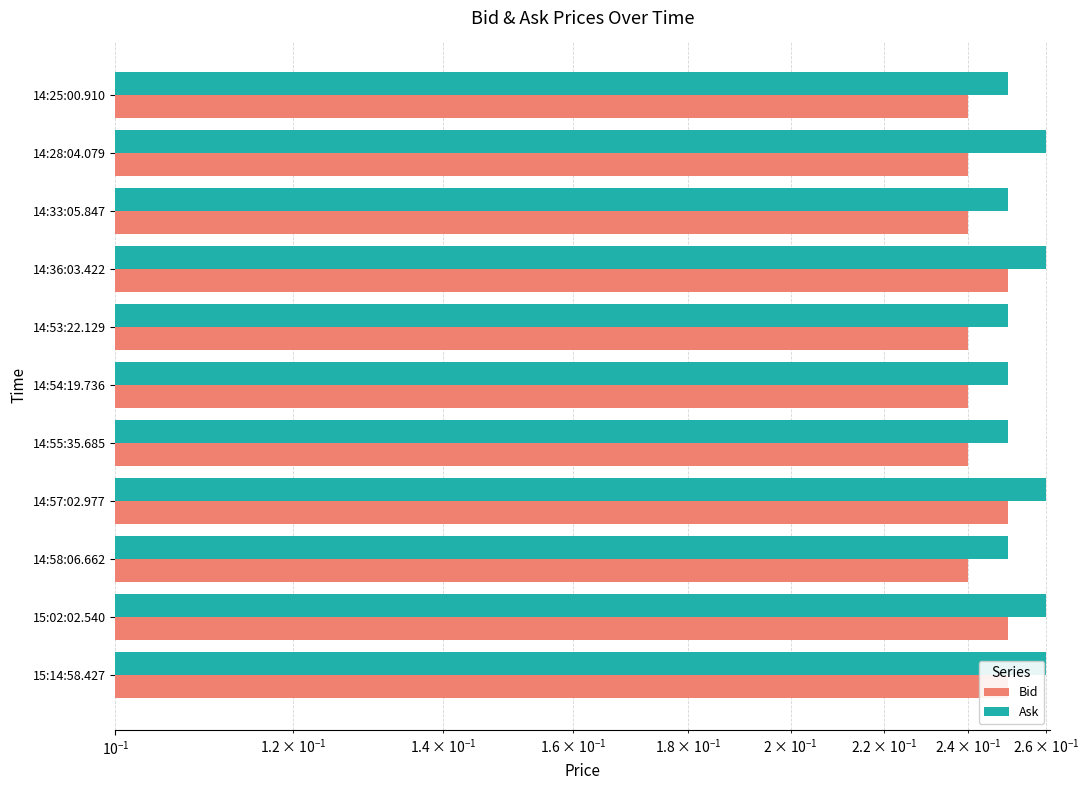

The Ask series shows 0.1 at 15:14:58.427. True or false?

False